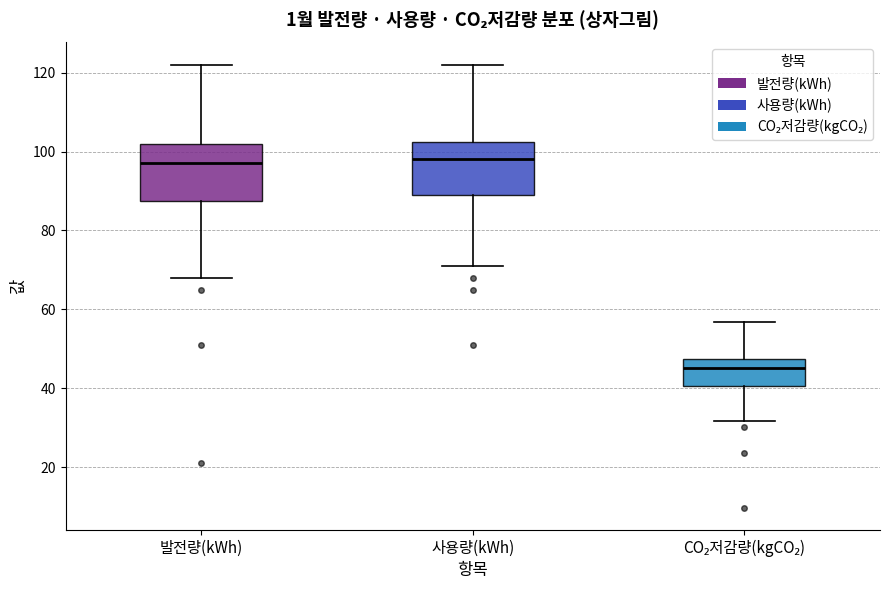

Reading left to right, read every box against the y-axis: the position of its median line, the range the box covers, and the ends of its whiskers. The values are not printed on the chart, so give them approximately, as read against the axis.

발전량(kWh): median 98, box 88 to 102, whiskers 68 to 122
사용량(kWh): median 98, box 90 to 102, whiskers 72 to 122
CO₂저감량(kgCO₂): median 46, box 40 to 48, whiskers 32 to 56